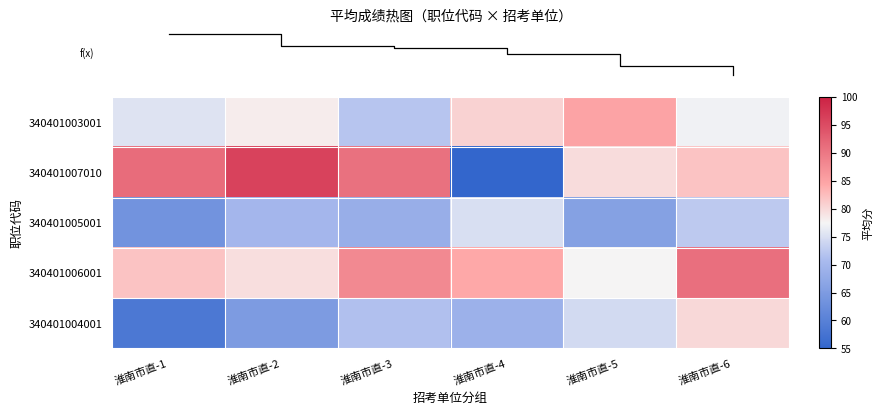

What is the difference between the highest and lowest values at 淮南市直-5?

19.0